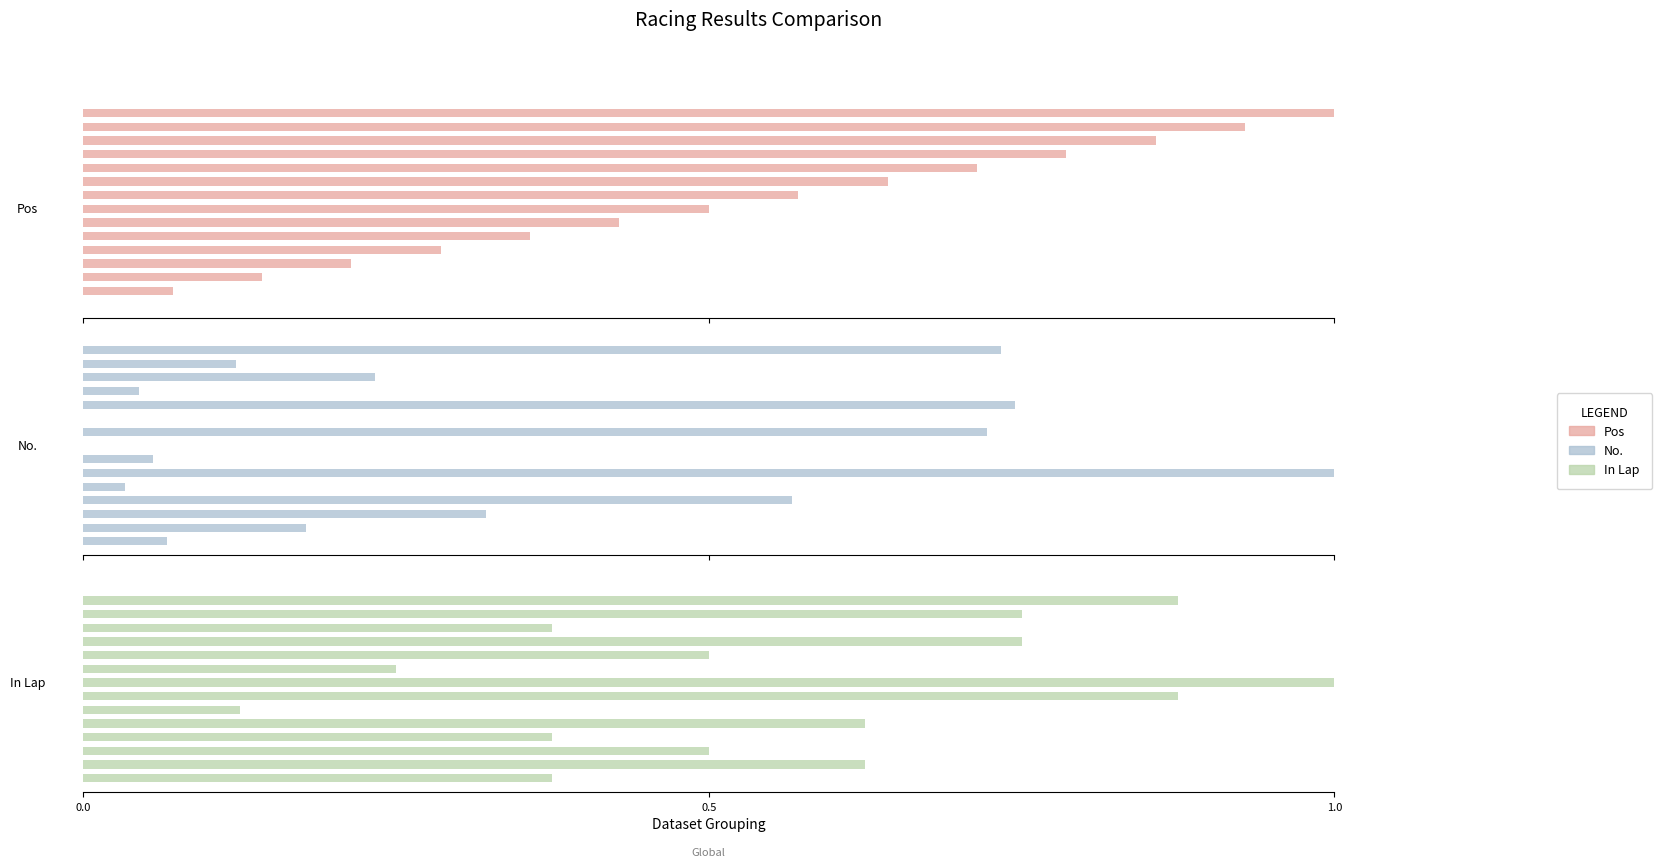

How many data points in No. are above 0?

13